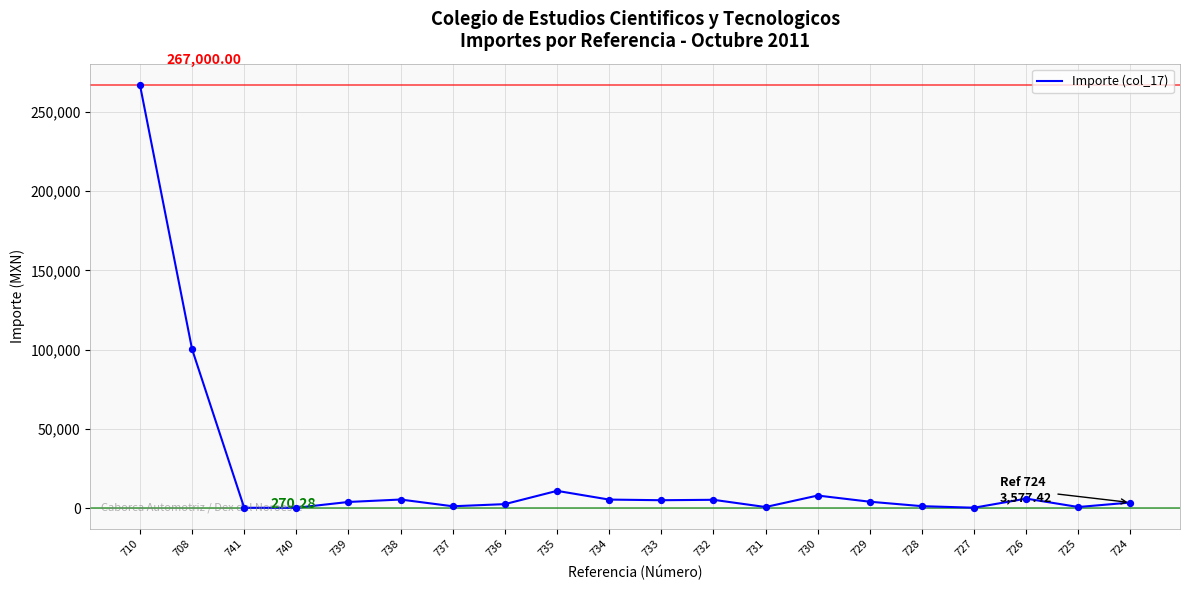

What is the difference between the maximum and minimum values?

266729.7